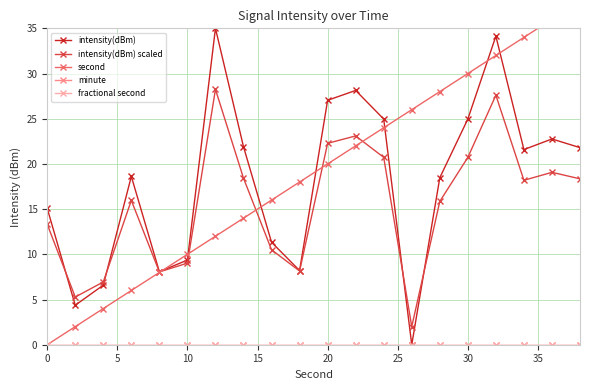

How many categories are shown in the chart?

20